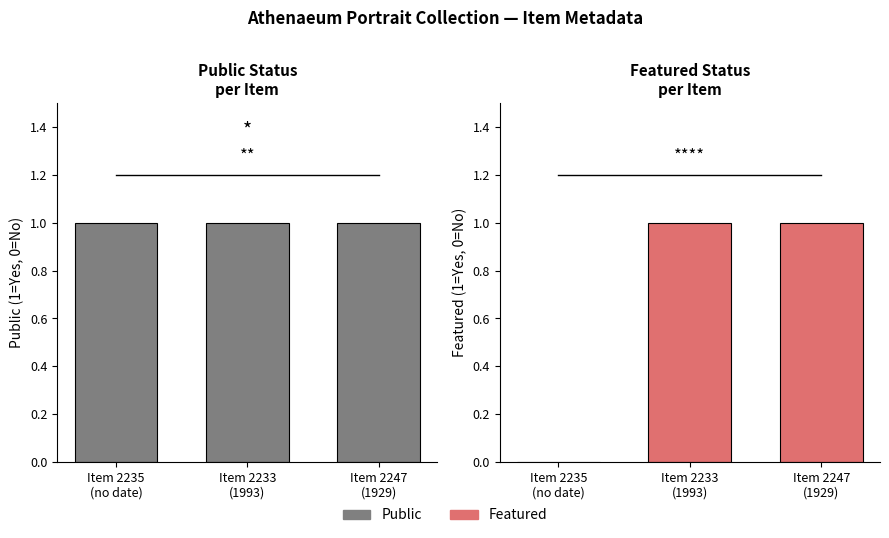

What is the label of the 1st bar from the right?

Item 2247
(1929)